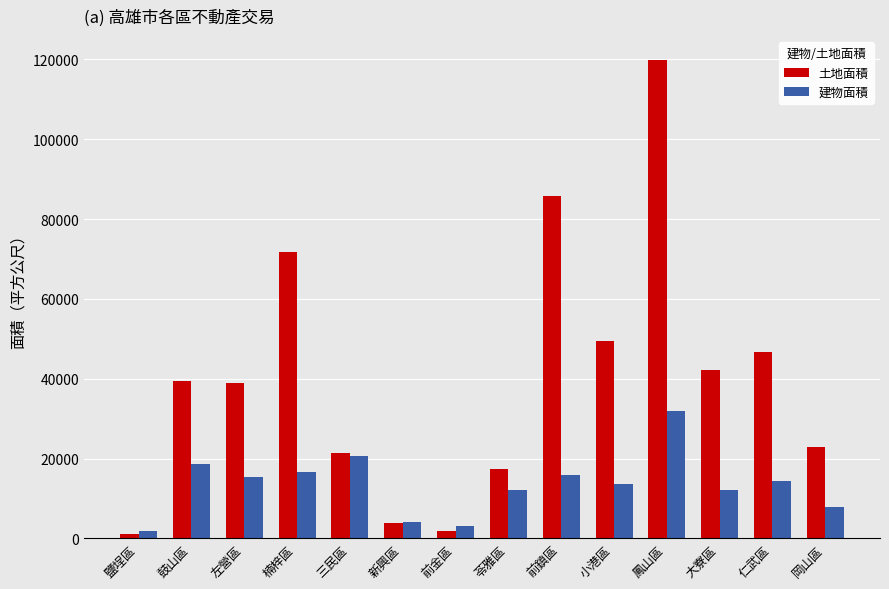

What is the difference between the maximum and minimum values in the 建物面積 series?

30121.9